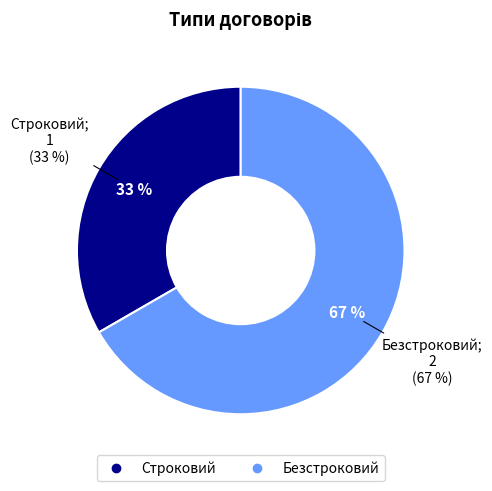

Does any single category account for the majority?

Yes